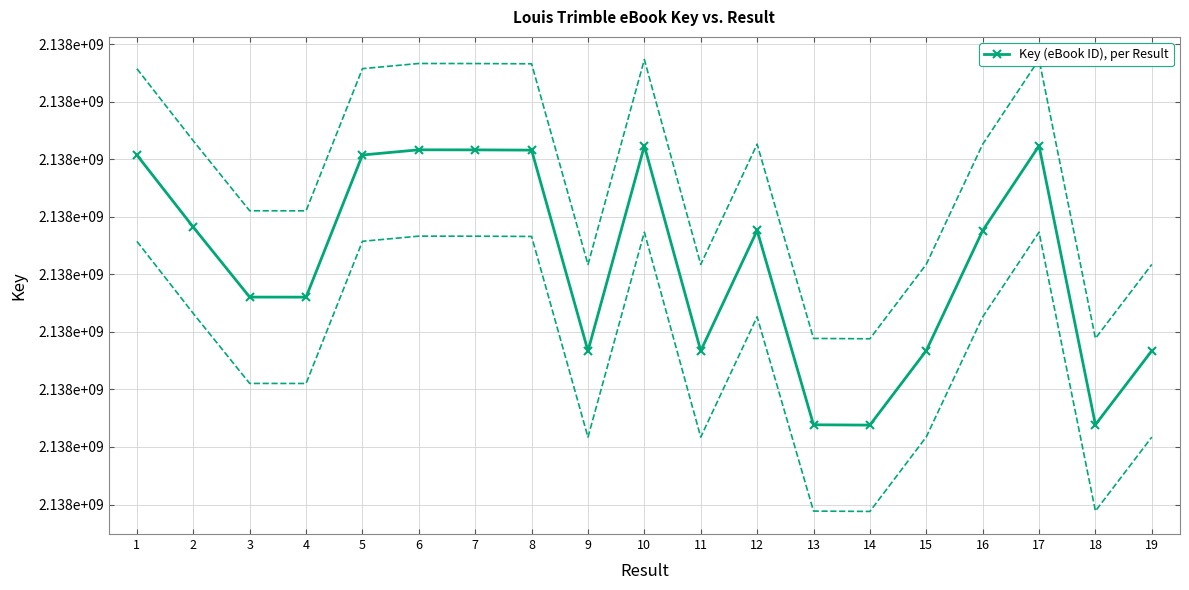

Is this an area chart (filled region under the line)?

No